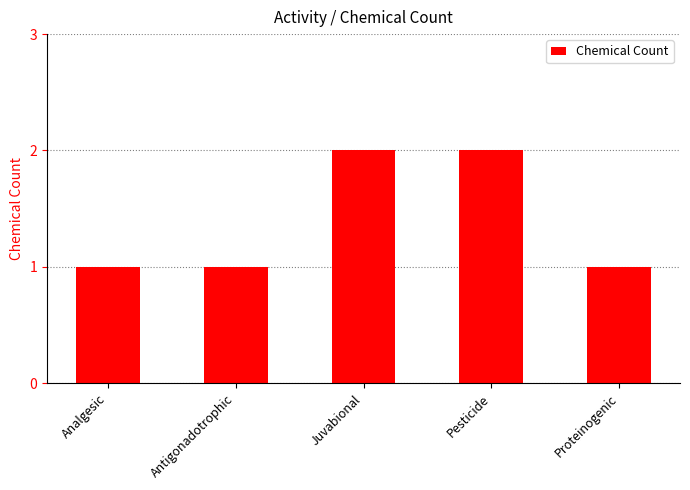

How many bars are there in total?

5